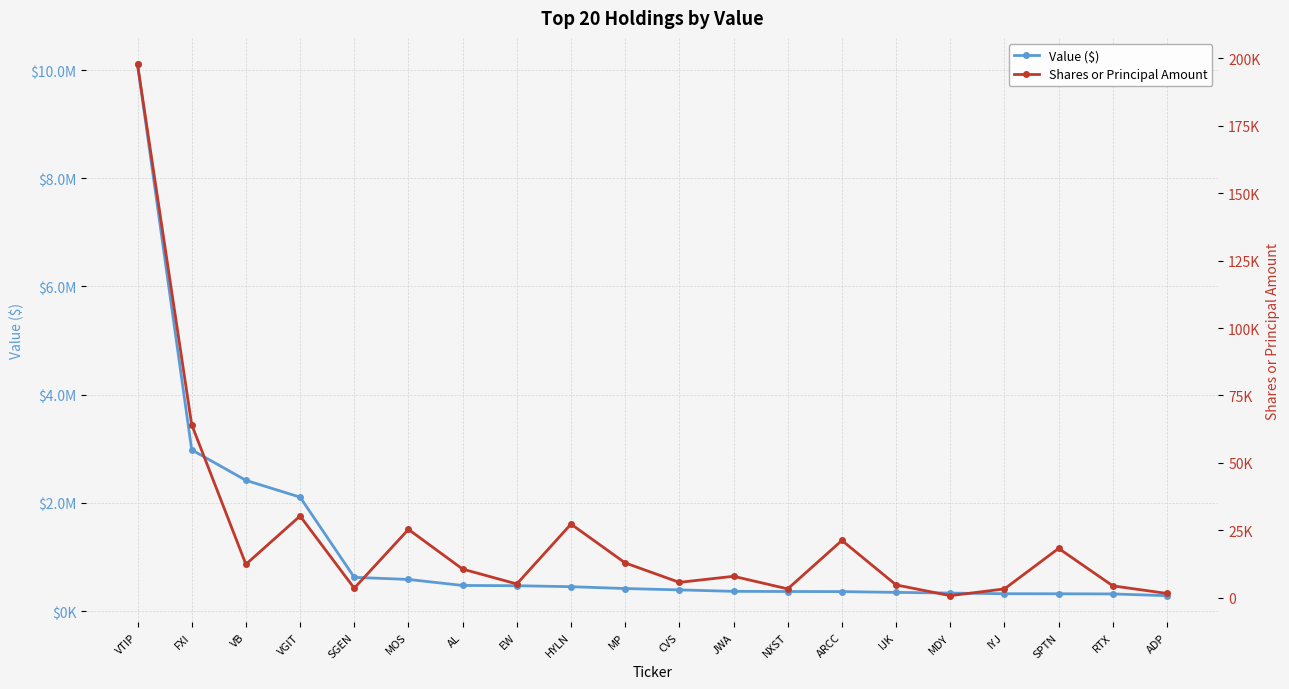

Rank the series by their average value, from lowest to highest.

Shares or Principal Amount, Value ($)